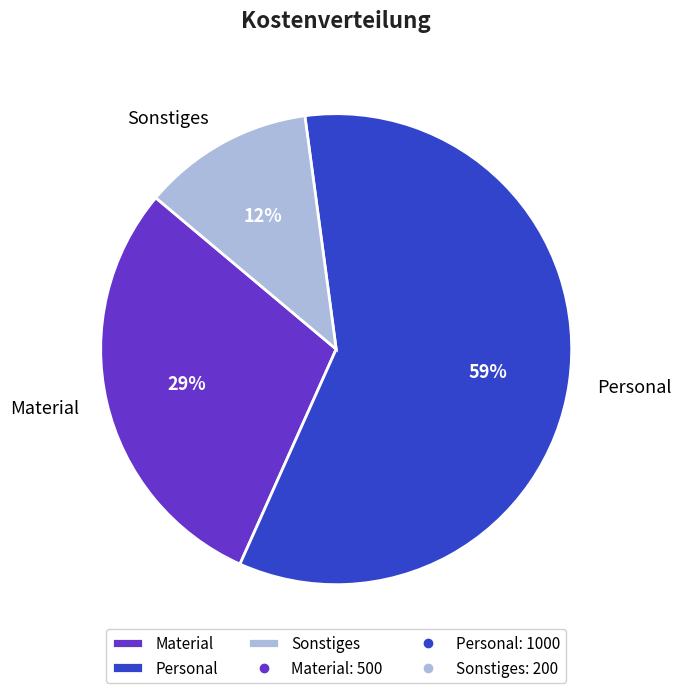

What is the ratio of the value at Sonstiges to the value at Material?

0.4